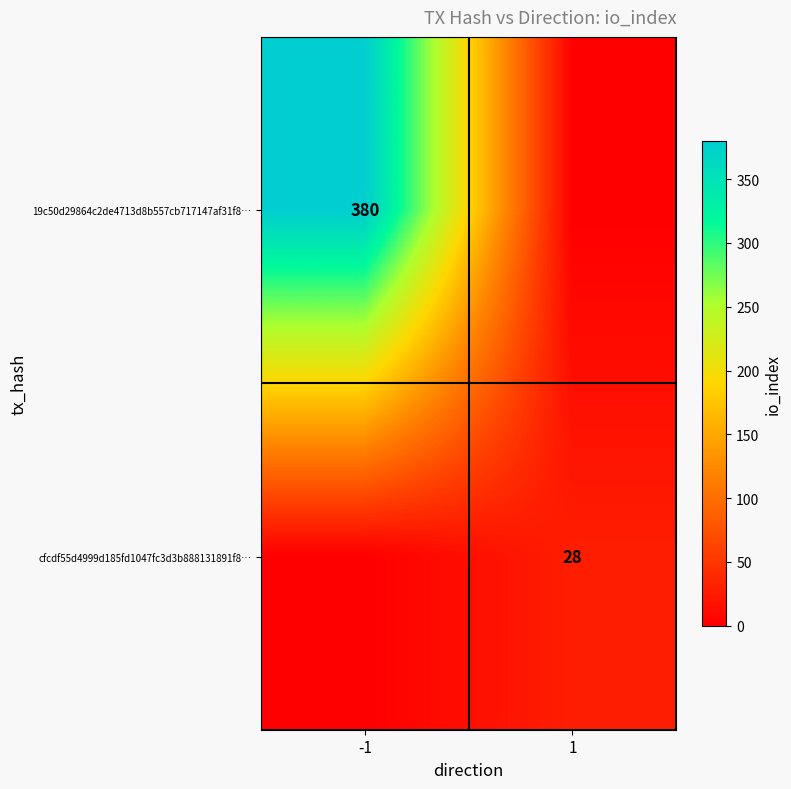

Count the number of categories in the chart.

2